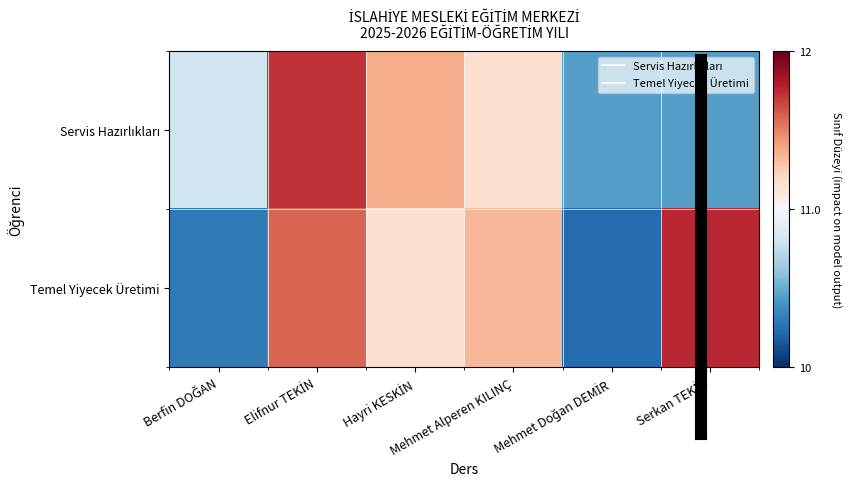

How many distinct data groups are displayed?

2